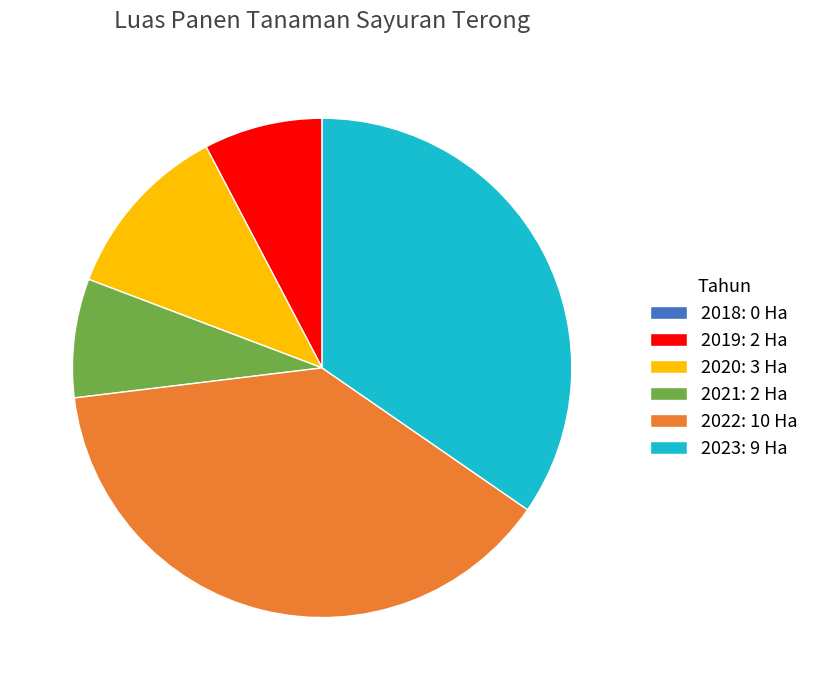

Does any single category account for the majority?

No